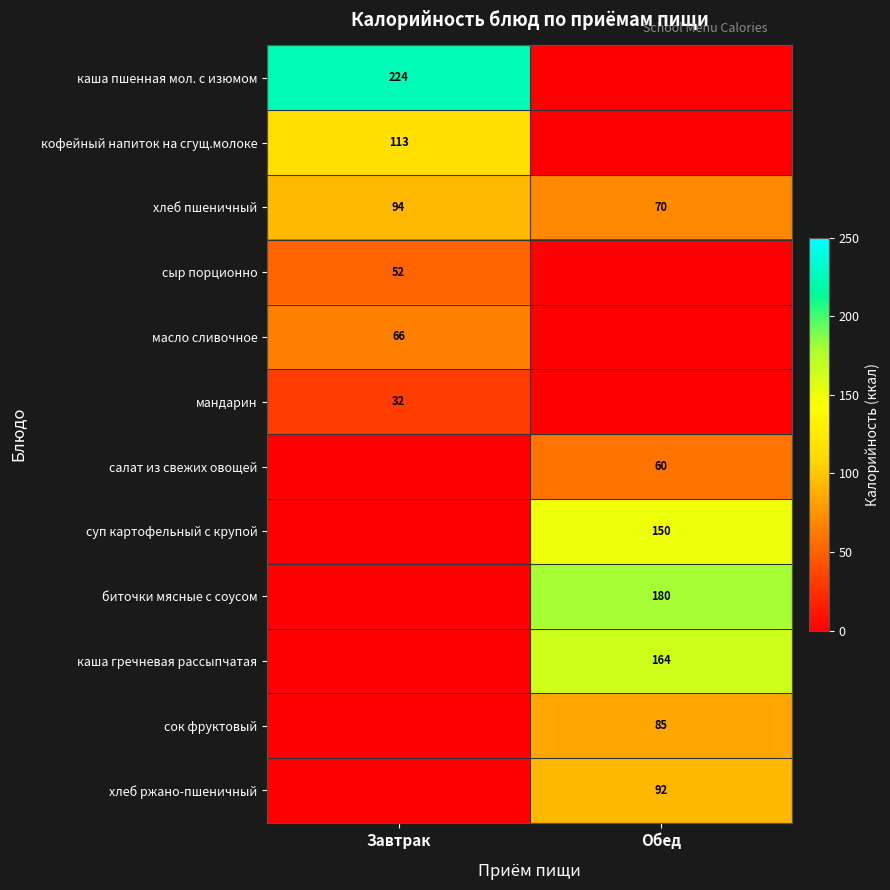

Between Обед and Завтрак, which is larger?

Завтрак